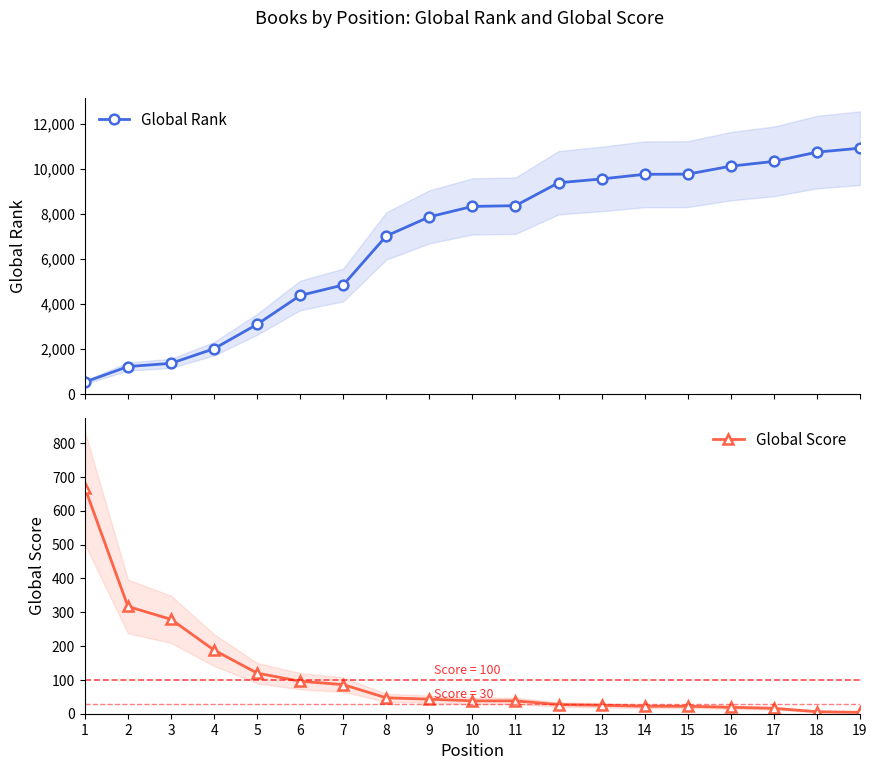

Does the chart display data point markers on the line(s)?

Yes